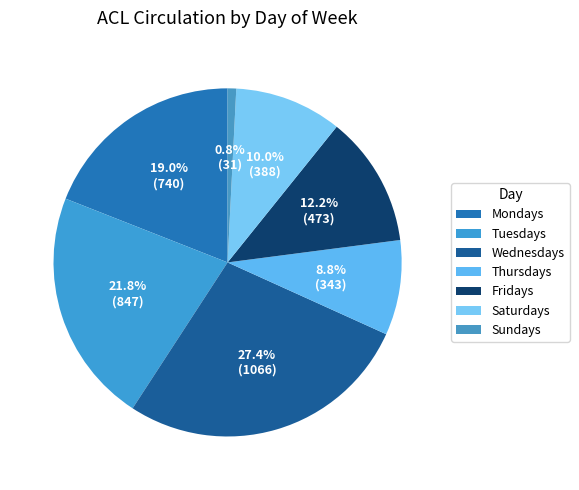

Count the number of slices in the pie.

7